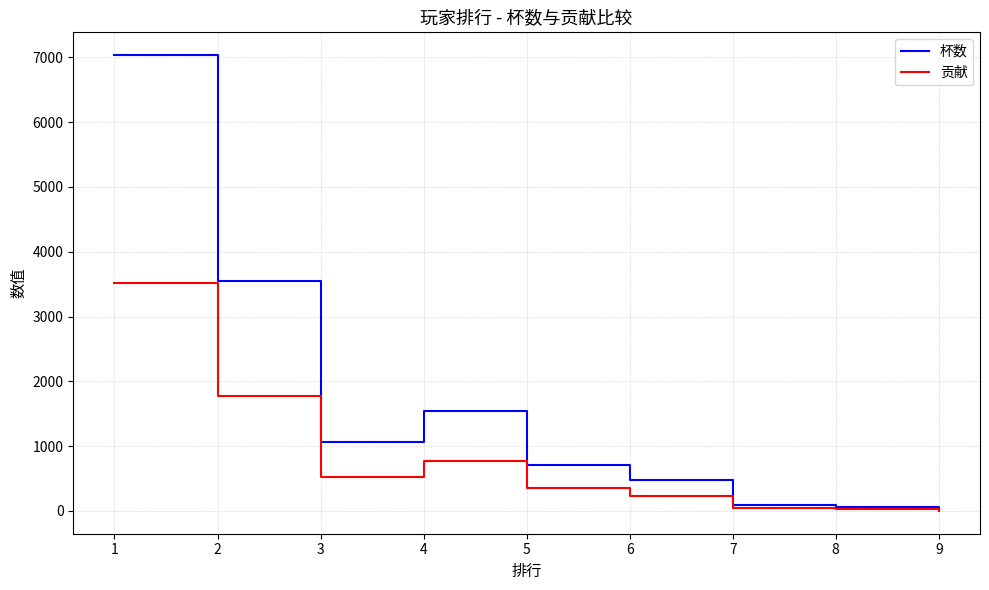

What are all the series names shown in the legend?

杯数, 贡献